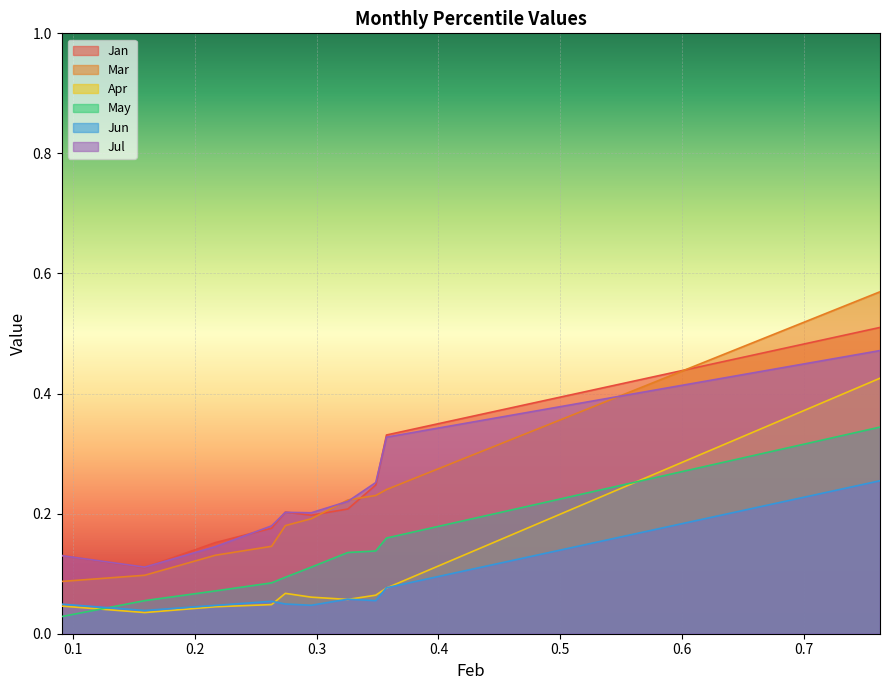

True or false: Jul and May intersect in this chart.

False